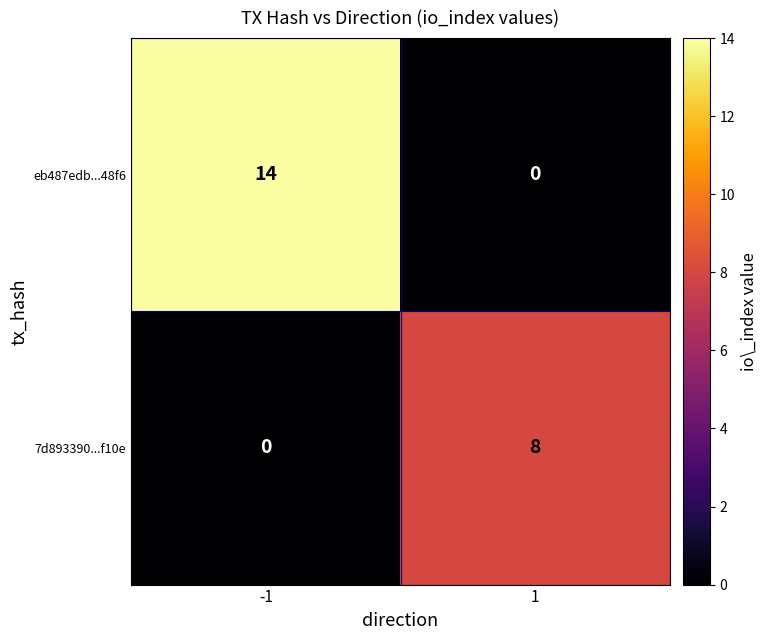

Reading left to right, list all the values displayed in this chart.

eb487edb...48f6: -1=14	1=0
7d893390...f10e: -1=0	1=8